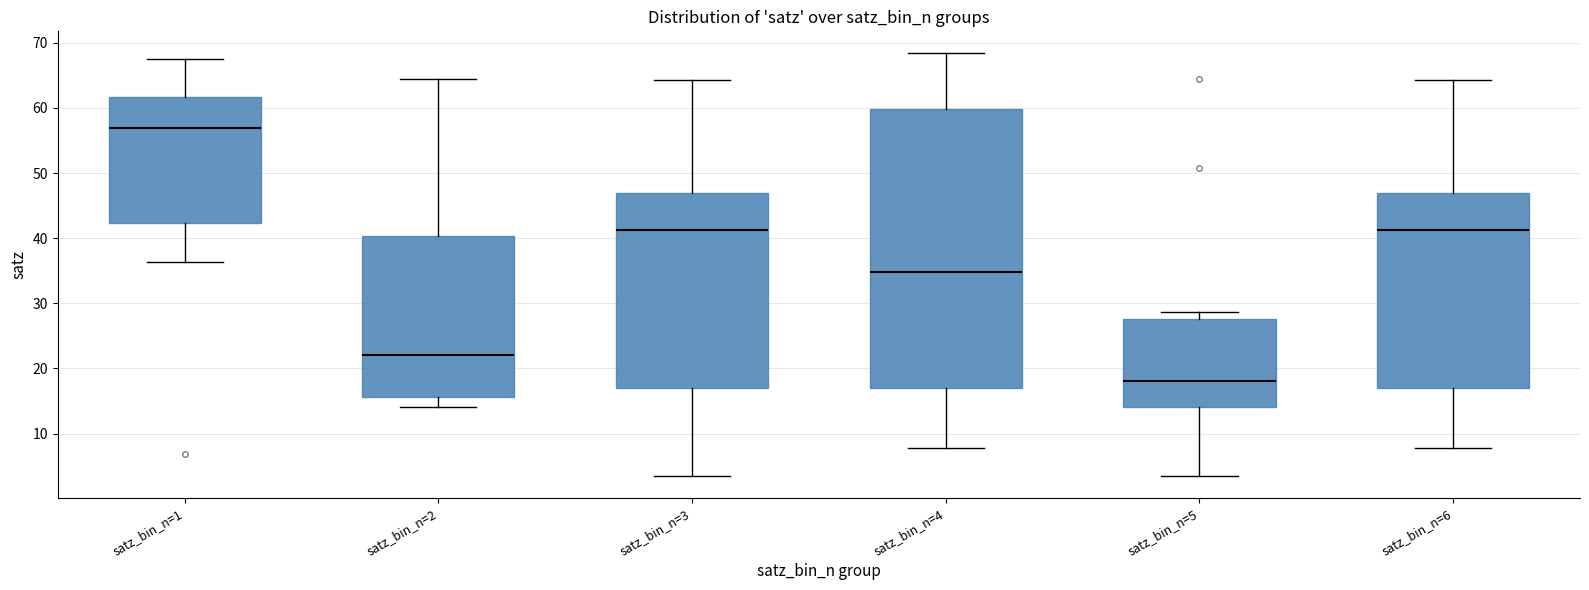

Comparing the boxes themselves (not the whiskers), which one is the tallest?

satz_bin_n=4